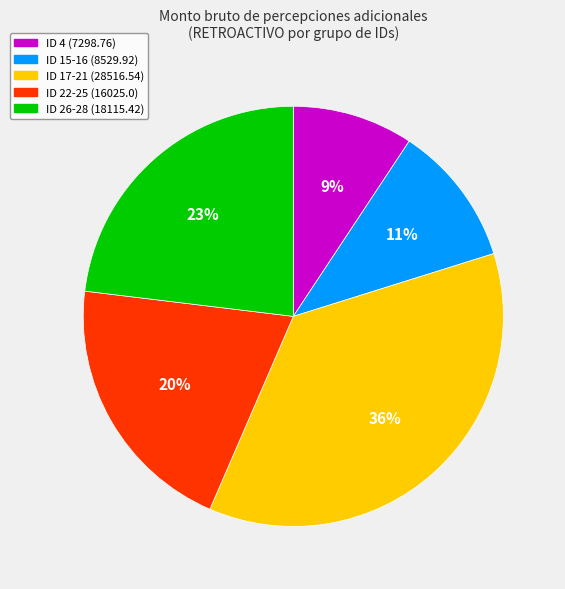

Count the number of slices in the pie.

5